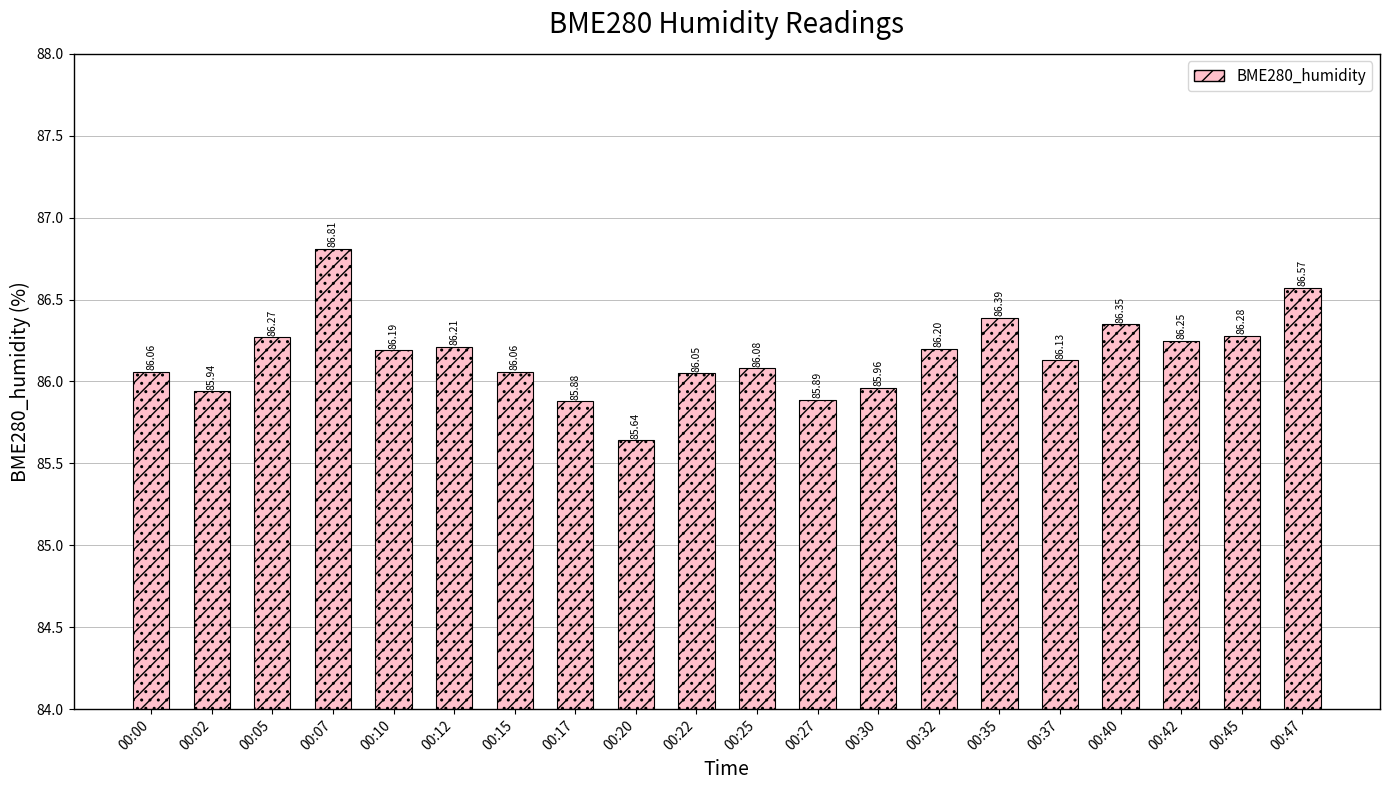

Reading right to left, transcribe all the data shown in this chart.

86.6	86.3	86.2	86.3	86.1	86.4	86.2	86.0	85.9	86.1	86.0	85.6	85.9	86.1	86.2	86.2	86.8	86.3	85.9	86.1